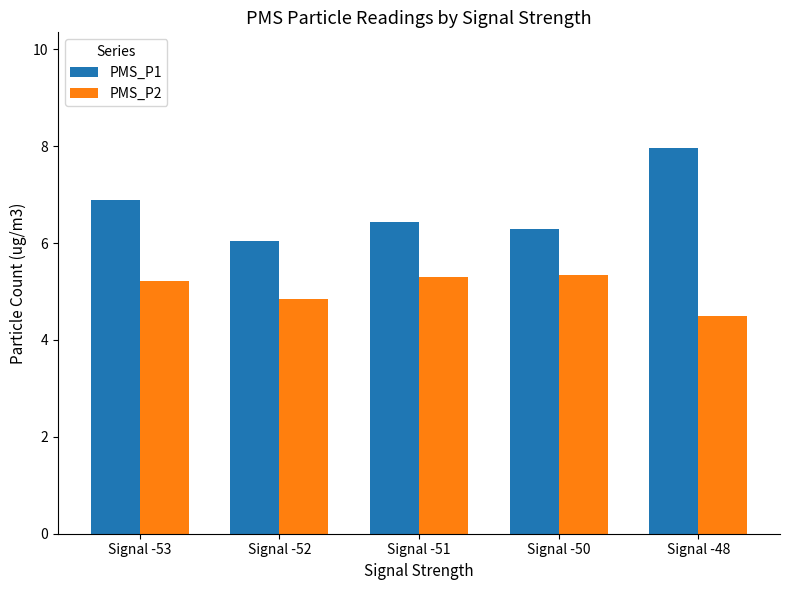

What is the value of the PMS_P1 bar at the 2nd from the left?

6.0